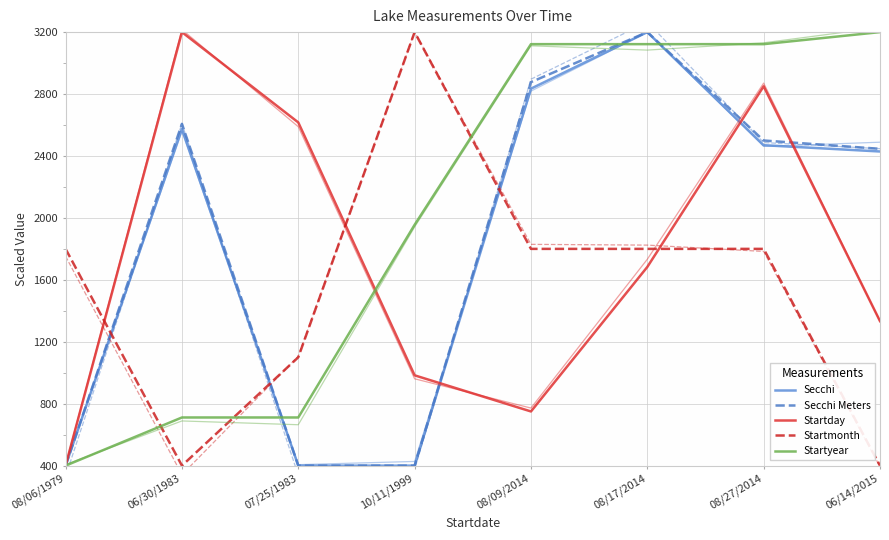

What is the maximum value for Secchi?

3200.0